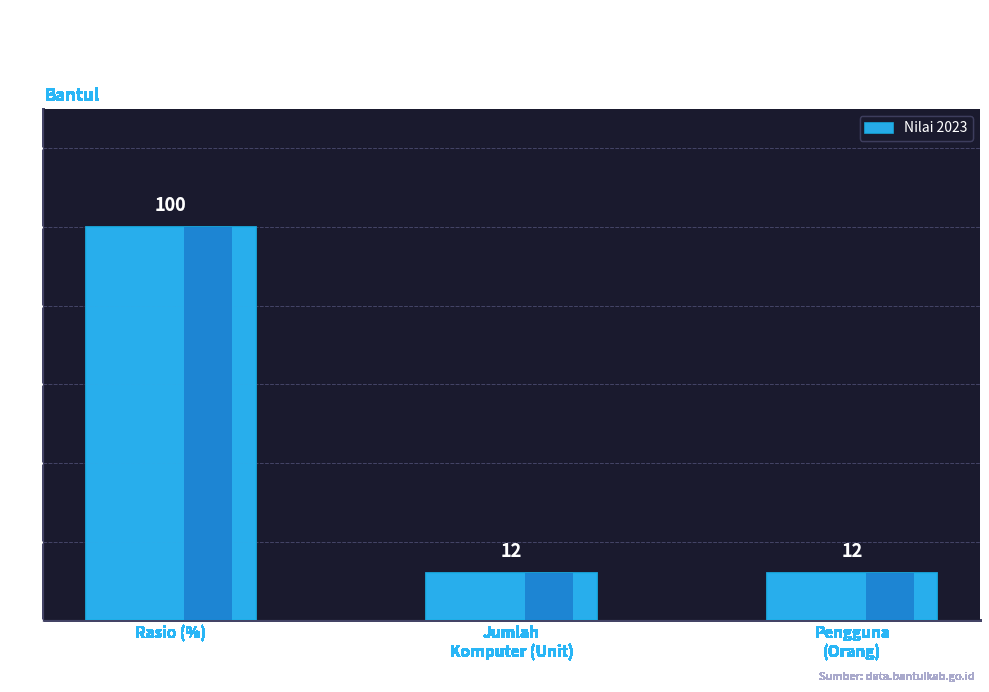

Does the chart contain stacked bars?

No